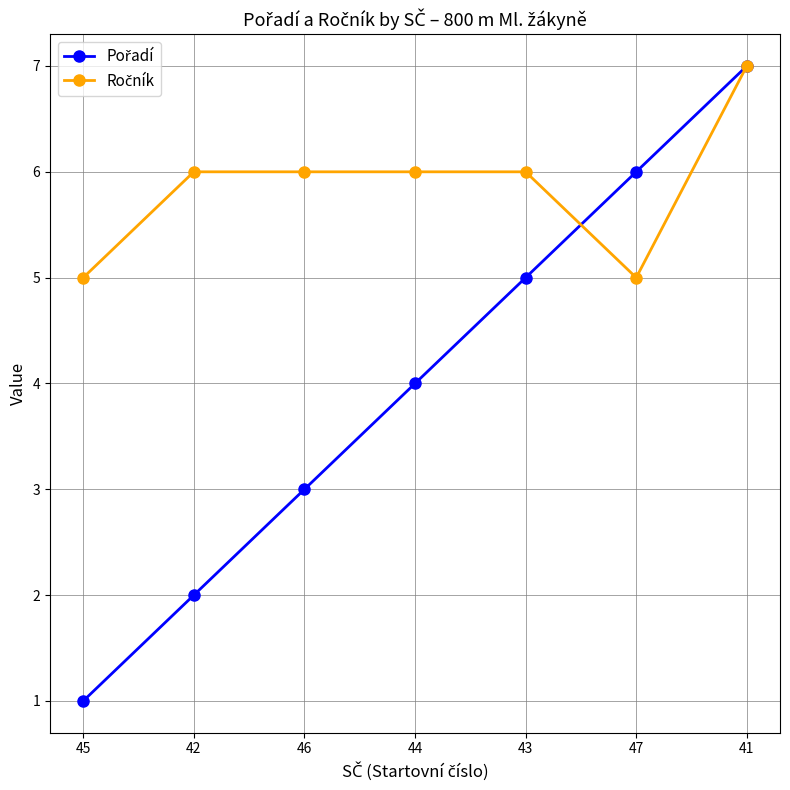

Is this an area chart (filled region under the line)?

No